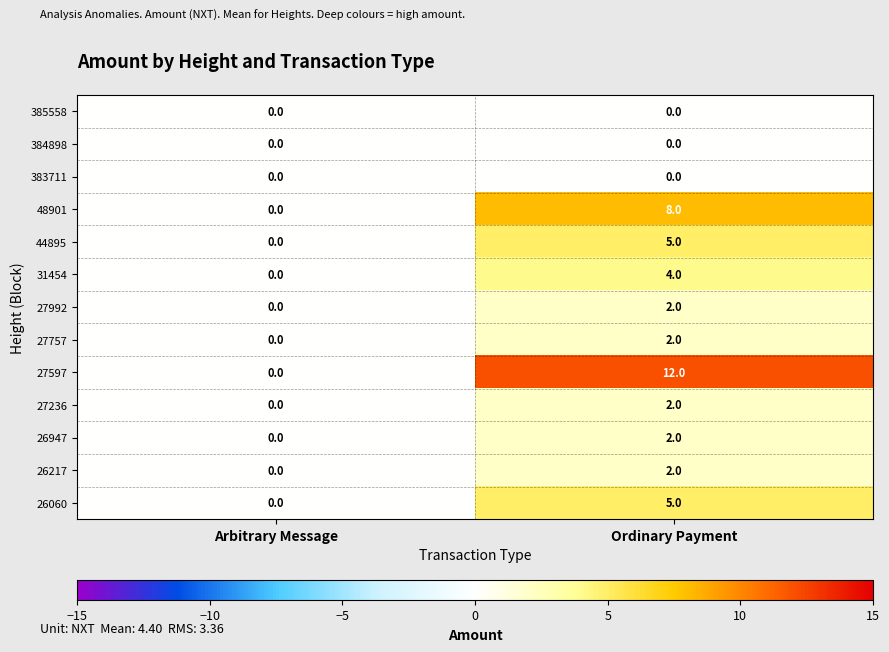

Rank the categories by 31454 value from highest to lowest.

Ordinary Payment, Arbitrary Message